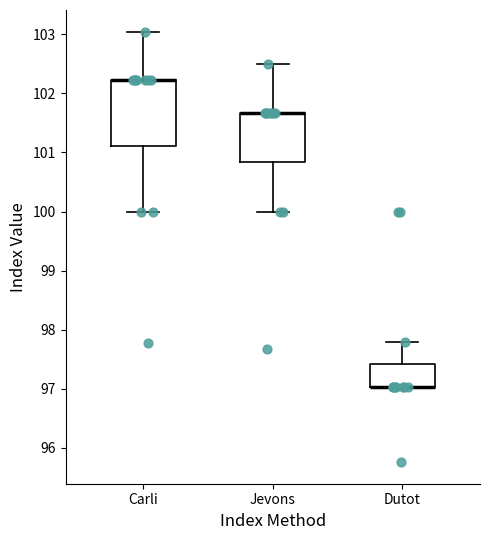

Which box is the tallest, from its lower edge to its upper edge?

Carli